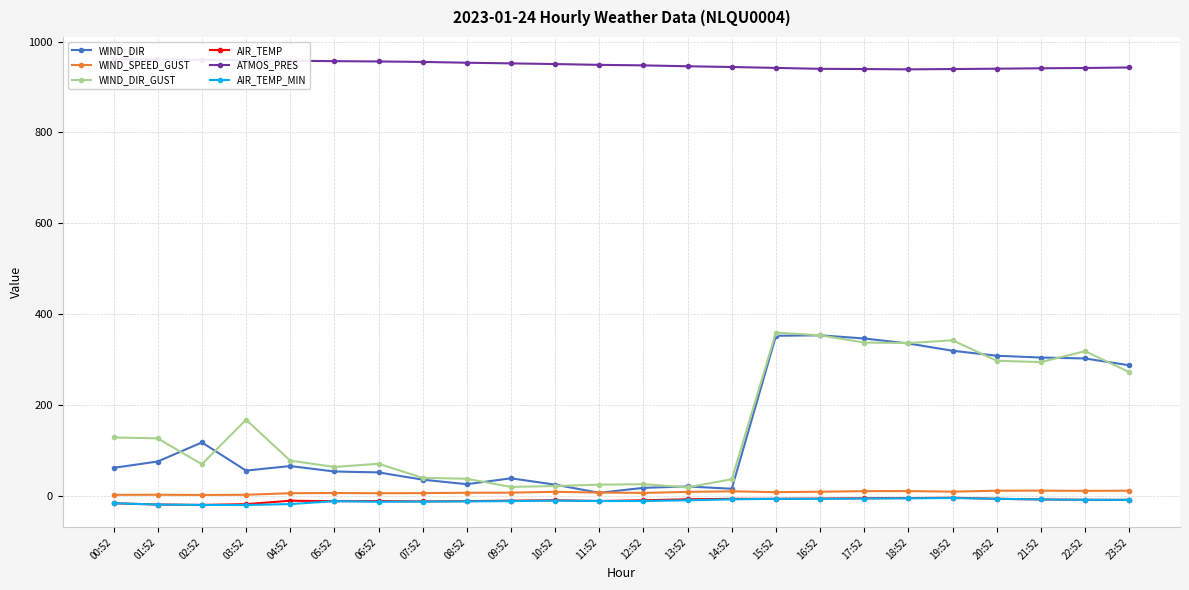

How many data points does each series have?

24